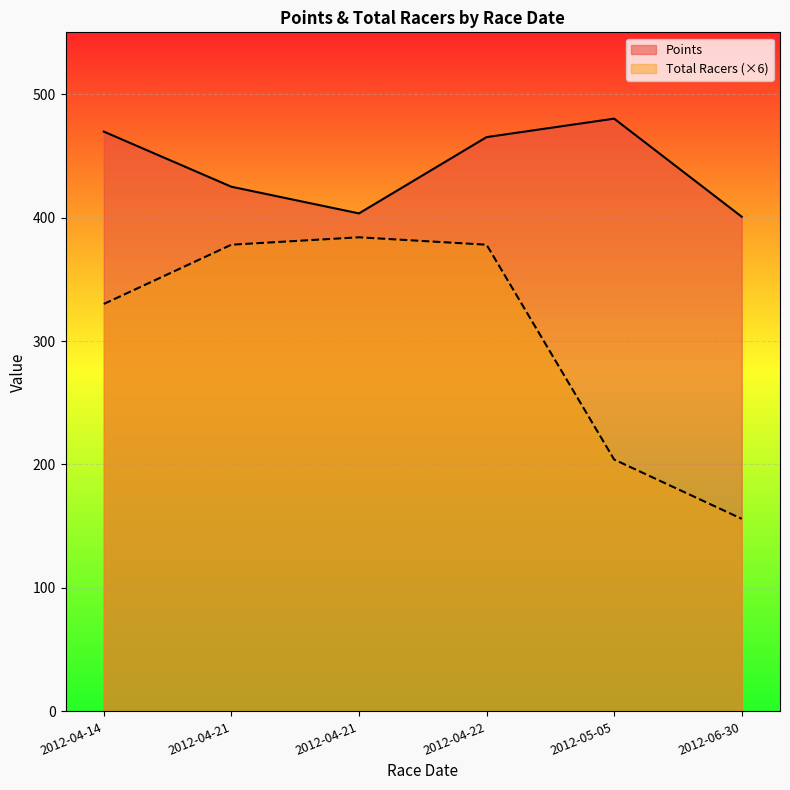

Reading left to right, what are all the values shown in this chart?

Points: 469.6	424.9	403.4	465.1	480.1	400.7
Total Racers: 330.0	378.0	384.0	378.0	204.0	156.0